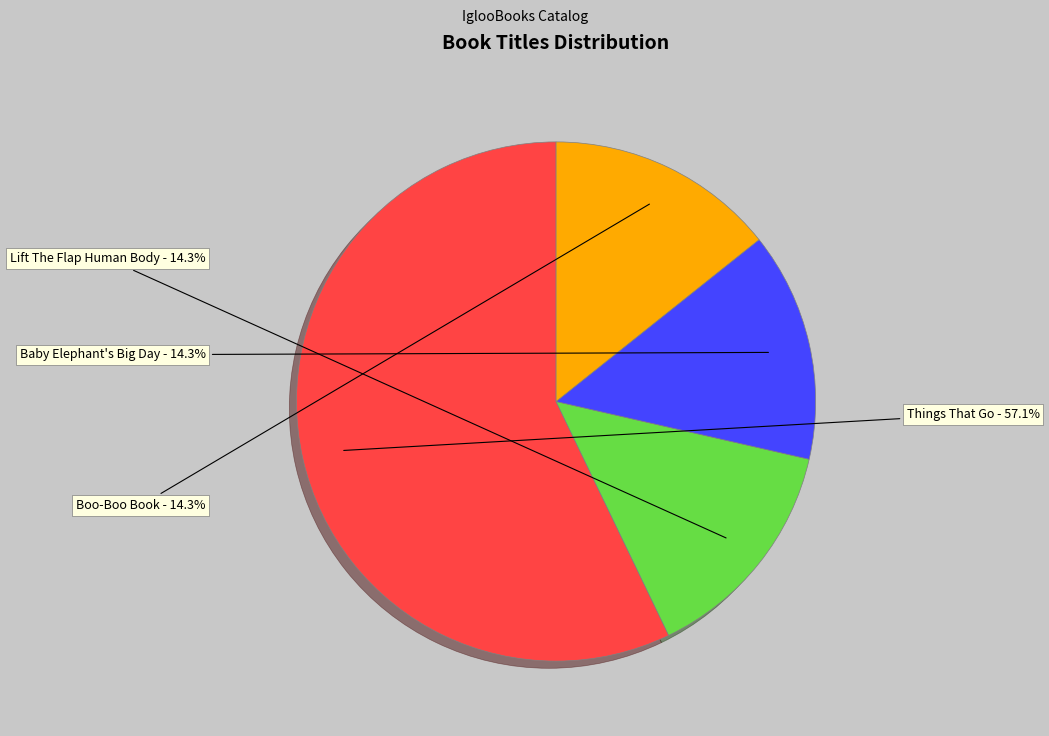

Does any single category account for the majority?

Yes